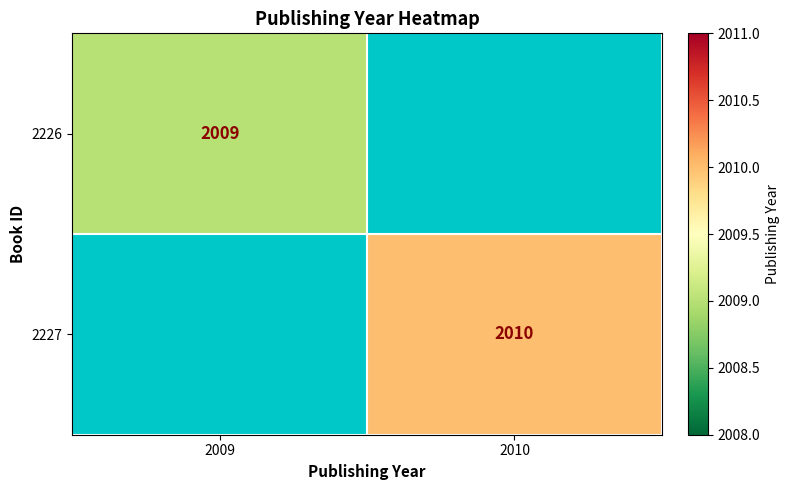

The value of 2227 at 2010 is 1162. True or false?

False